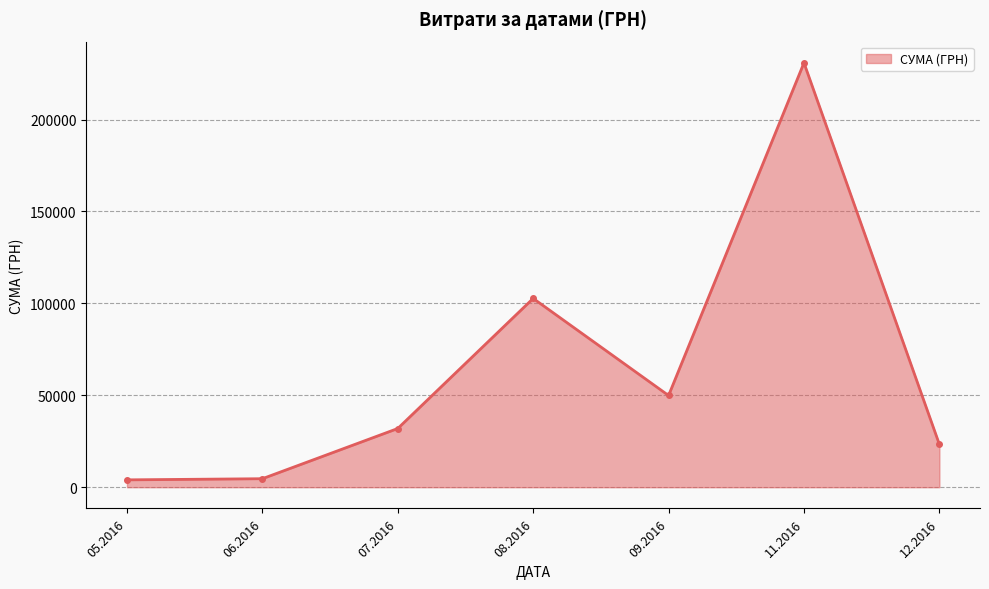

Between 08.2016 and 11.2016, which is larger?

11.2016